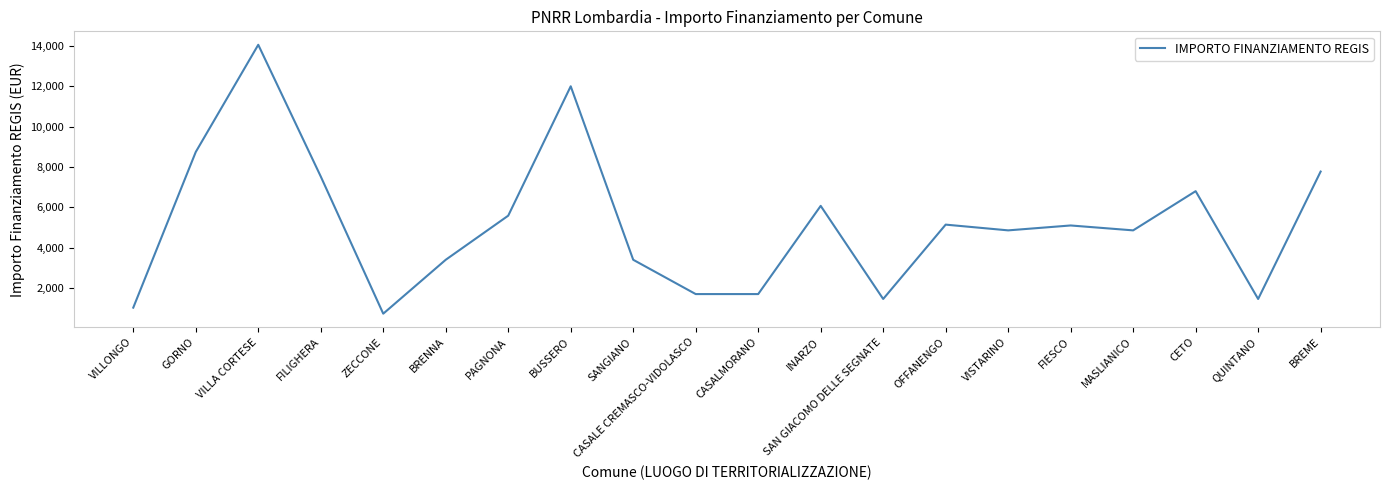

What is the greatest value displayed?

14063